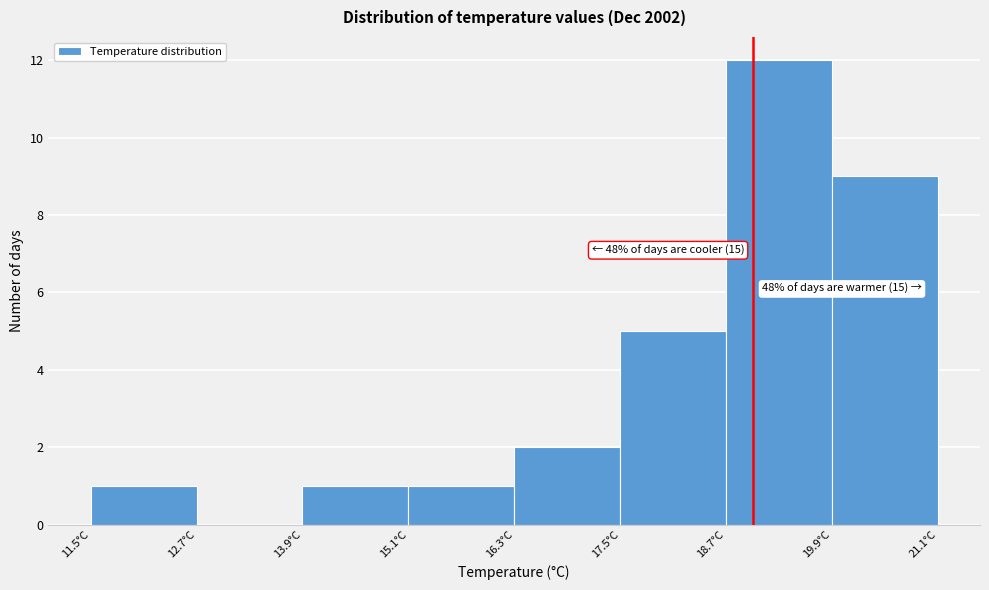

Which range on the x-axis has the tallest bar?

18.8 to 20.0